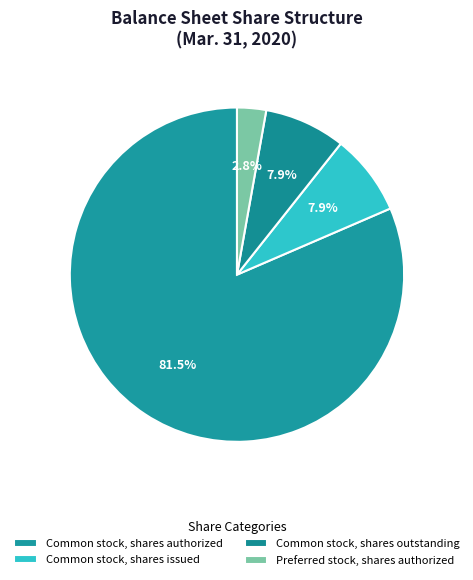

How many slices are in this pie chart?

4